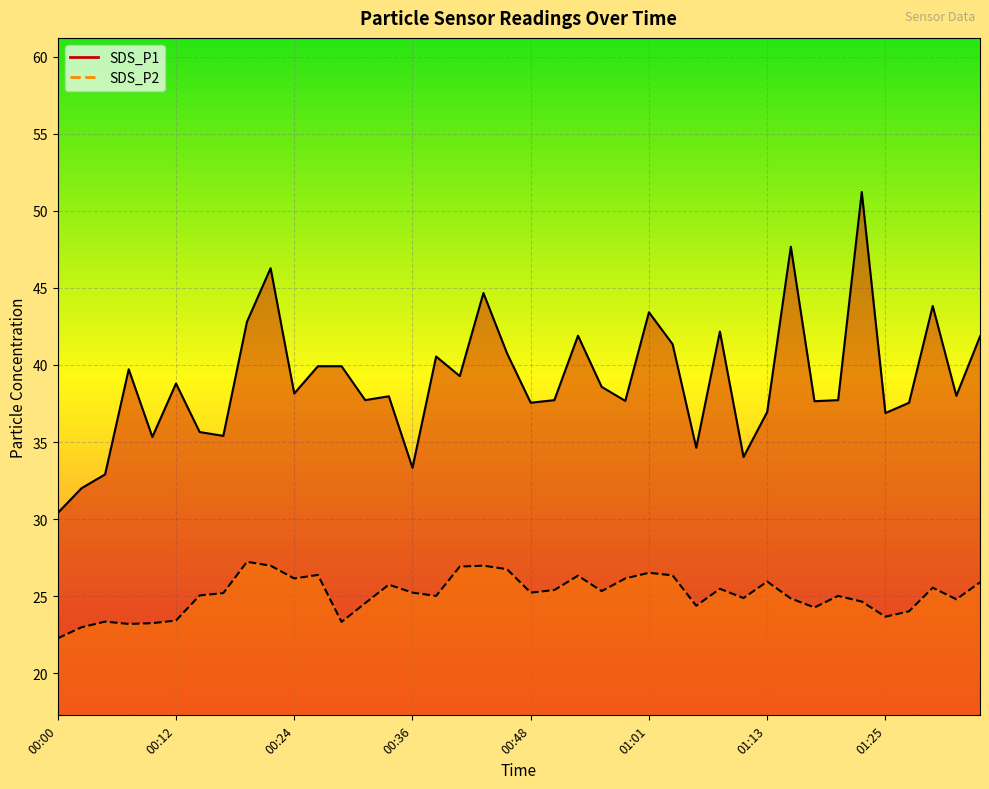

What is the average value of the SDS_P1 series?

39.0